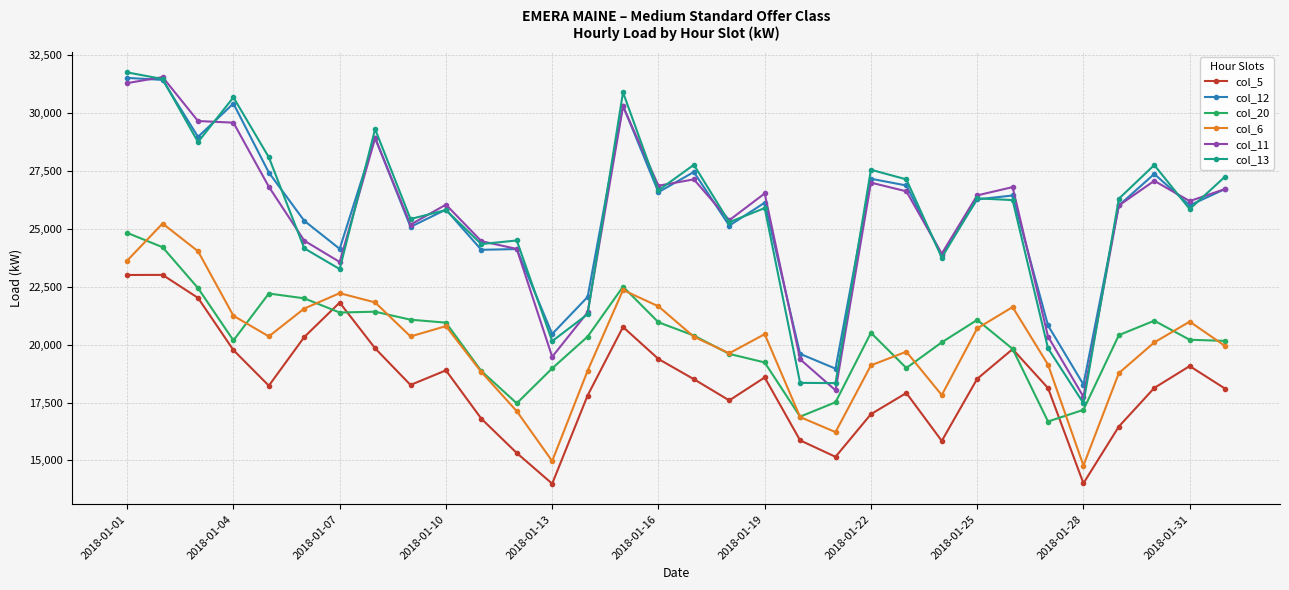

True or false: col_20 and col_12 cross at least once.

False